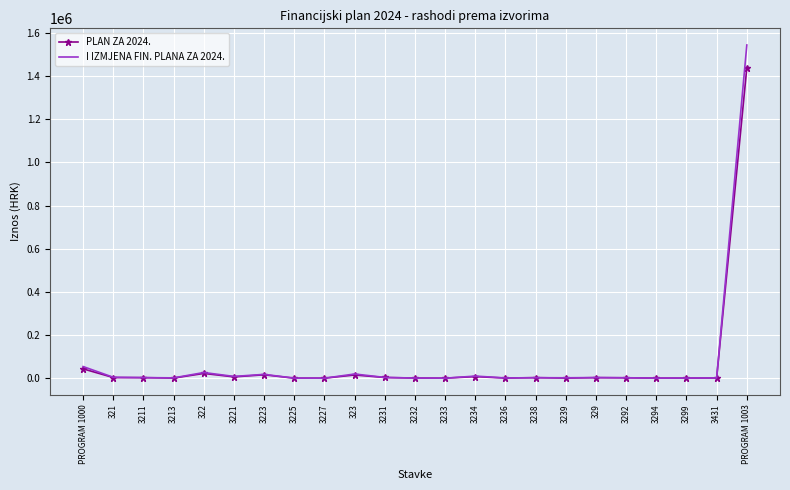

What position from the right is 3231?

13